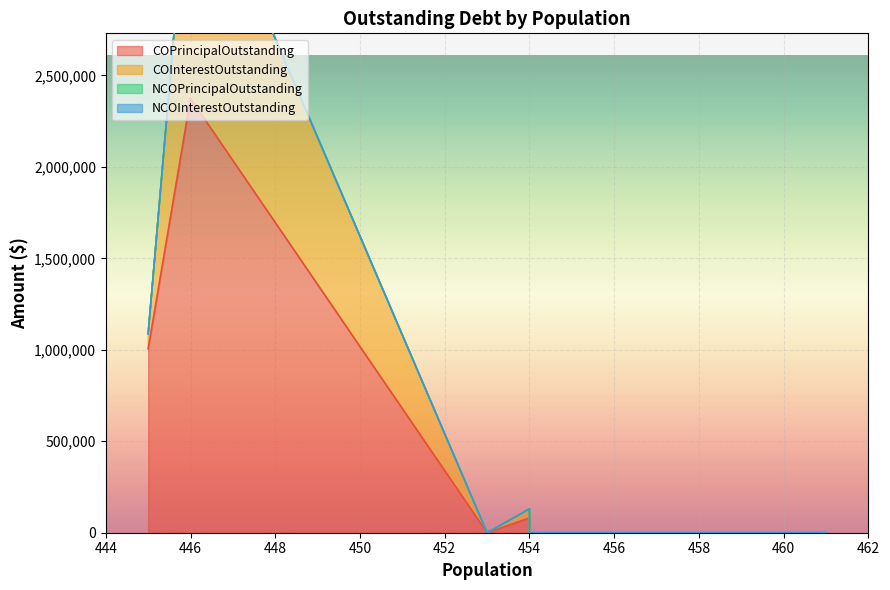

The COPrincipalOutstanding series shows 0.0 at 456. True or false?

True